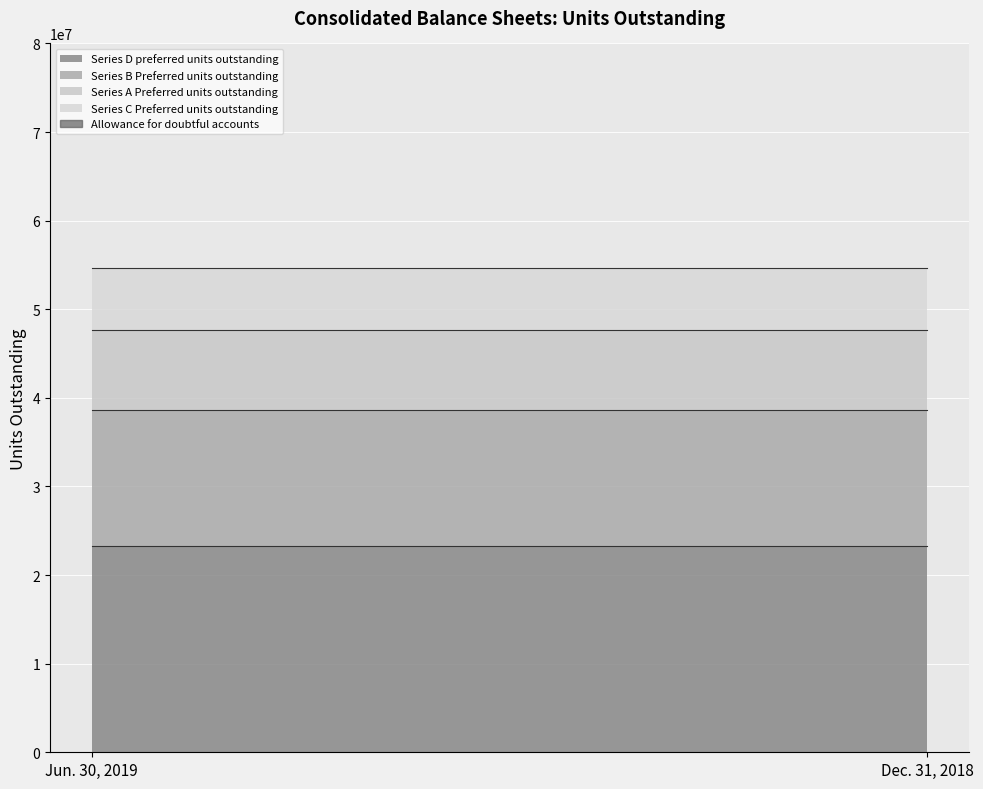

Reading left to right, transcribe all the data shown in this chart.

Allowance for doubtful accounts: Jun. 30, 2019=9452	Dec. 31, 2018=9412
Series A Preferred units outstanding: Jun. 30, 2019=9060000	Dec. 31, 2018=9060000
Series B Preferred units outstanding: Jun. 30, 2019=15400000	Dec. 31, 2018=15400000
Series C Preferred units outstanding: Jun. 30, 2019=6900000	Dec. 31, 2018=6900000
Series D preferred units outstanding: Jun. 30, 2019=23246650	Dec. 31, 2018=23246650